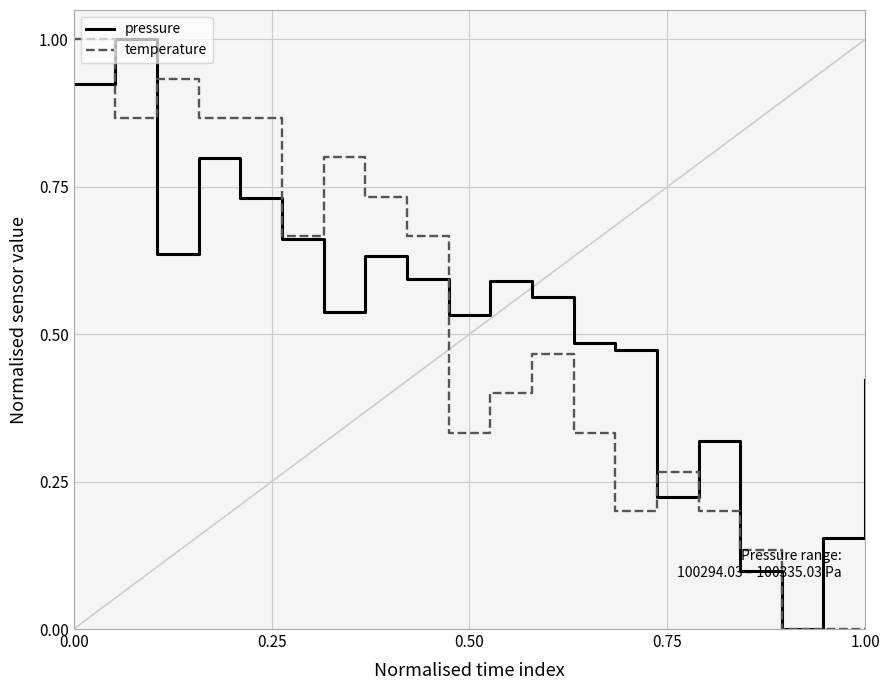

What is the highest value of the pressure series?

1.0